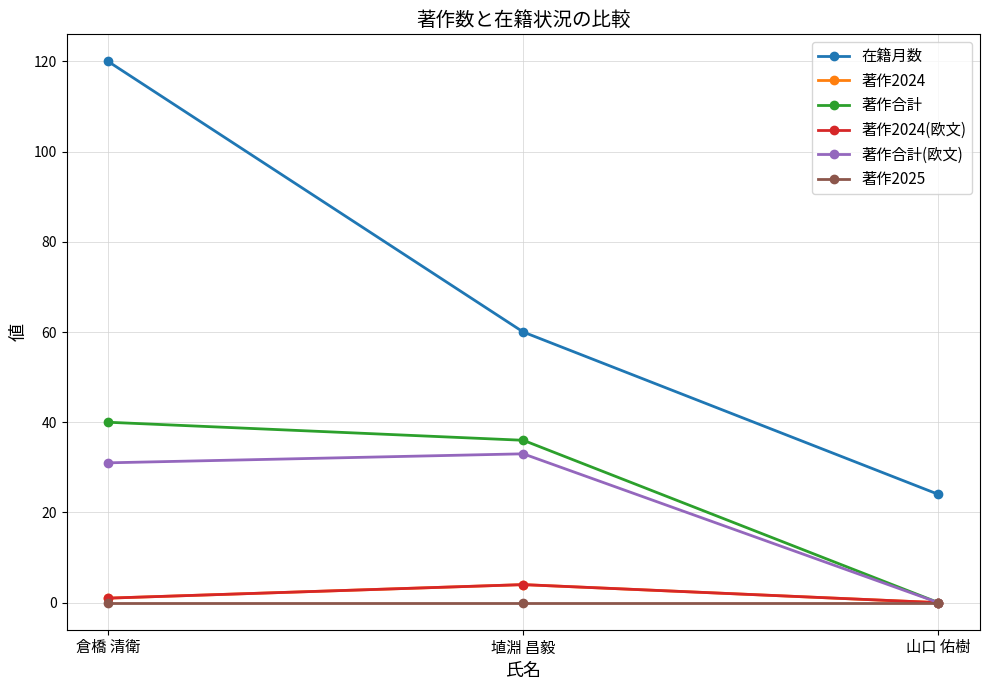

At which label does 著作合計 first exceed 36?

倉橋 清衛